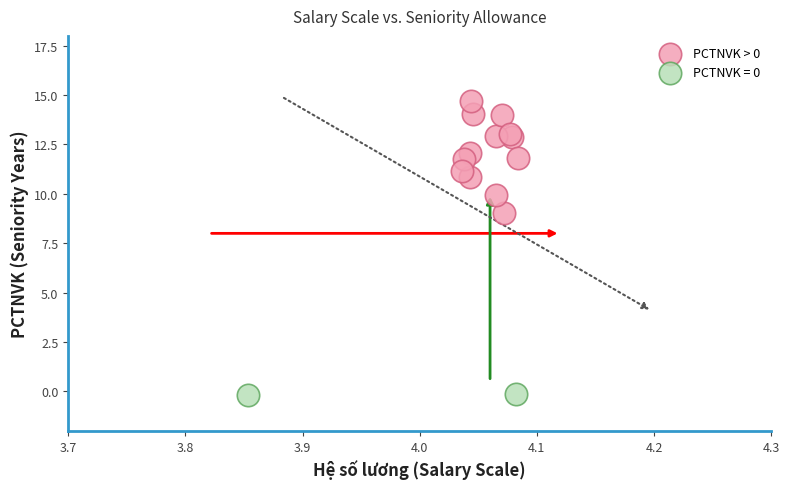

What are all the series names shown in the legend?

PCTNVK > 0, PCTNVK = 0